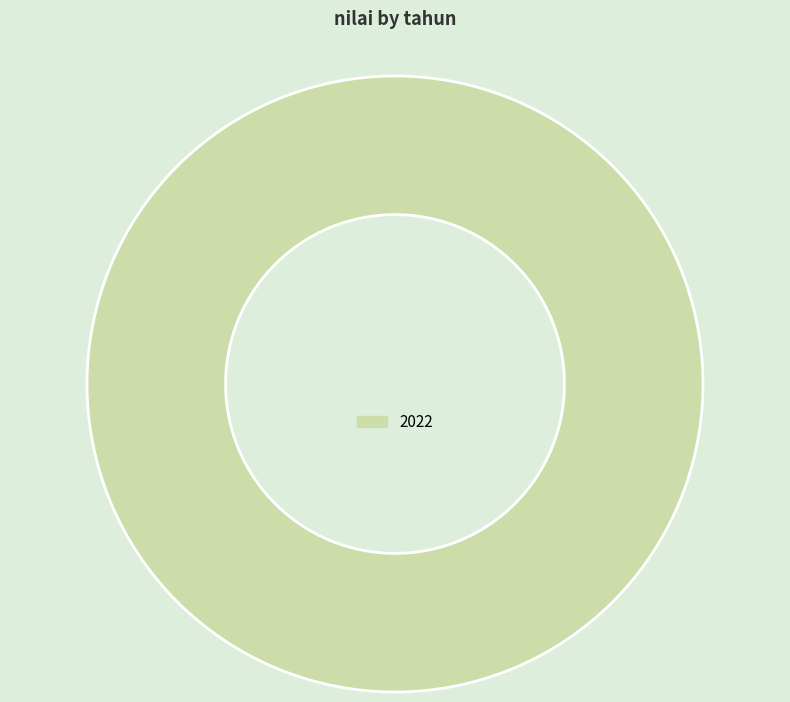

Is there a majority slice in this chart?

Yes